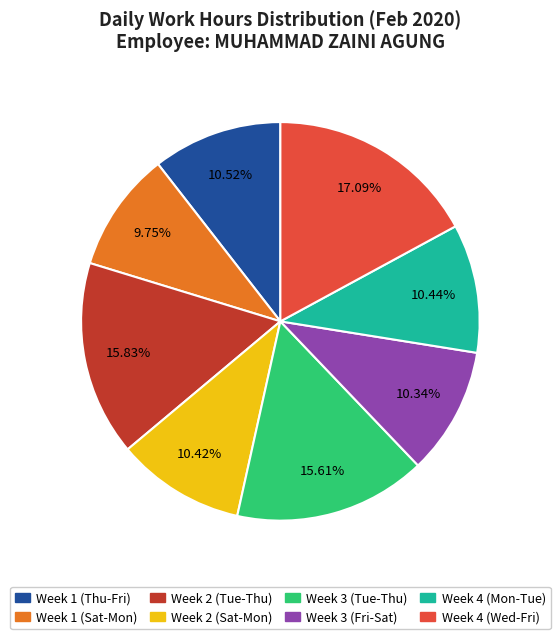

What is the largest slice in the pie chart?

Week 4 (Wed-Fri)